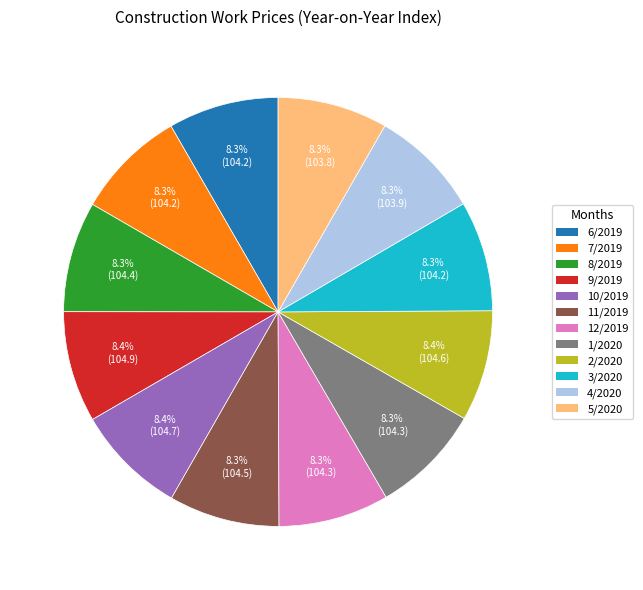

Does any single category account for the majority?

No